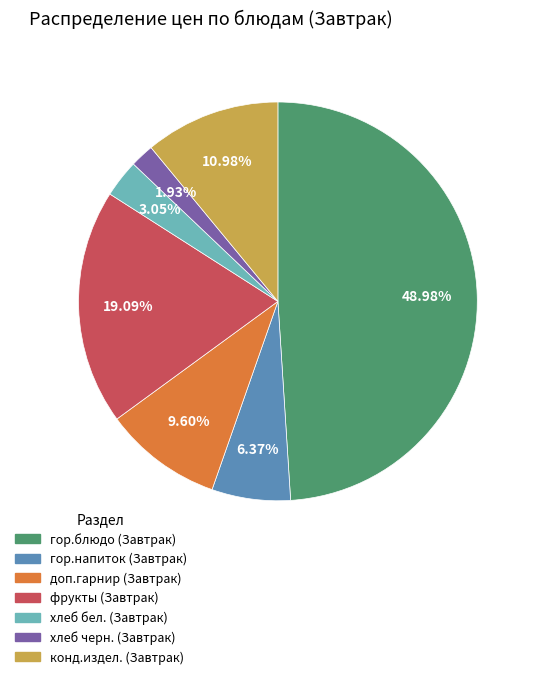

How many segments does this pie chart have?

7